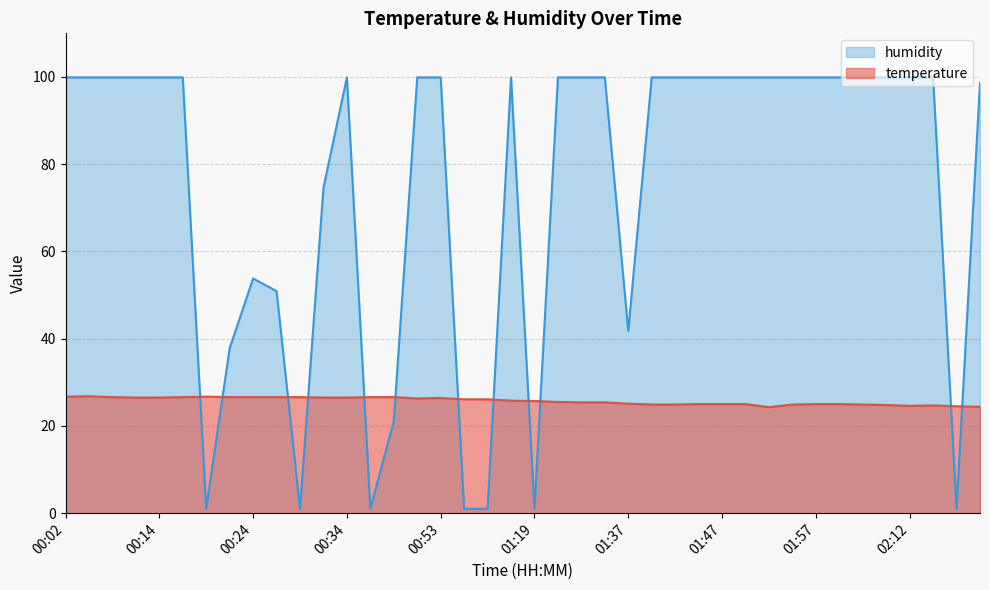

Does the chart display data point markers on the line(s)?

No